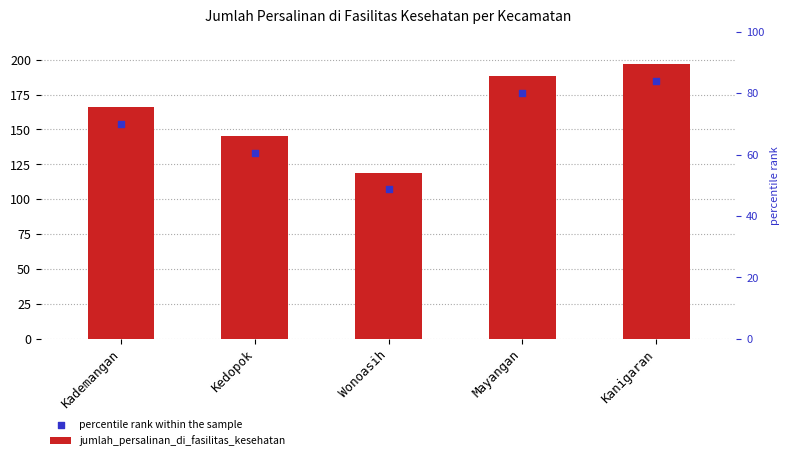

Which series has the largest total across all categories?

jumlah_persalinan_di_fasilitas_kesehatan